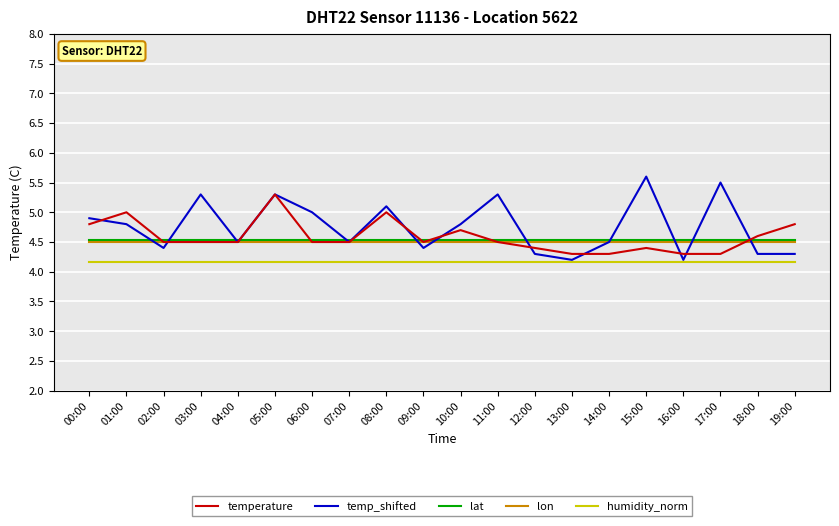

True or false: lat and humidity_norm cross at least once.

False